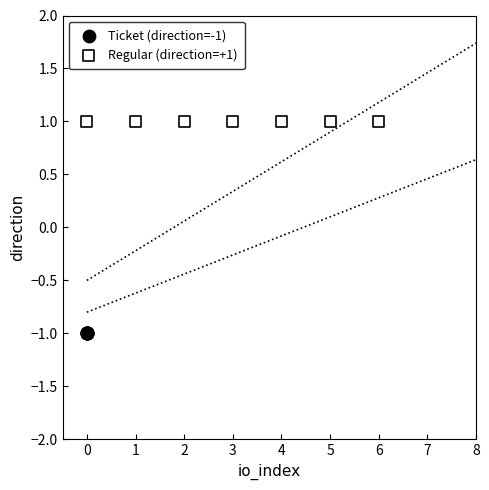

Which series reaches the minimum Y coordinate?

Ticket (direction=-1)